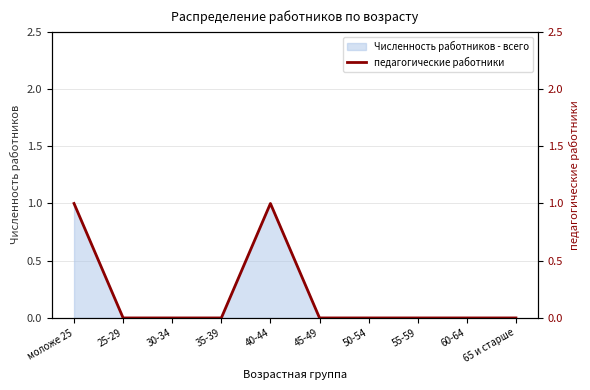

What is the label of the 7th point from the right?

35-39